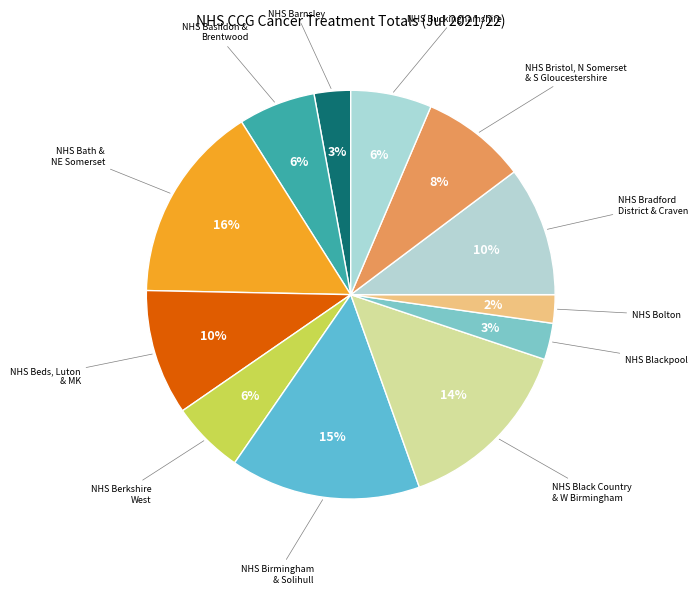

True or false: NHS Bradford District & Craven accounts for 1% of the total.

False